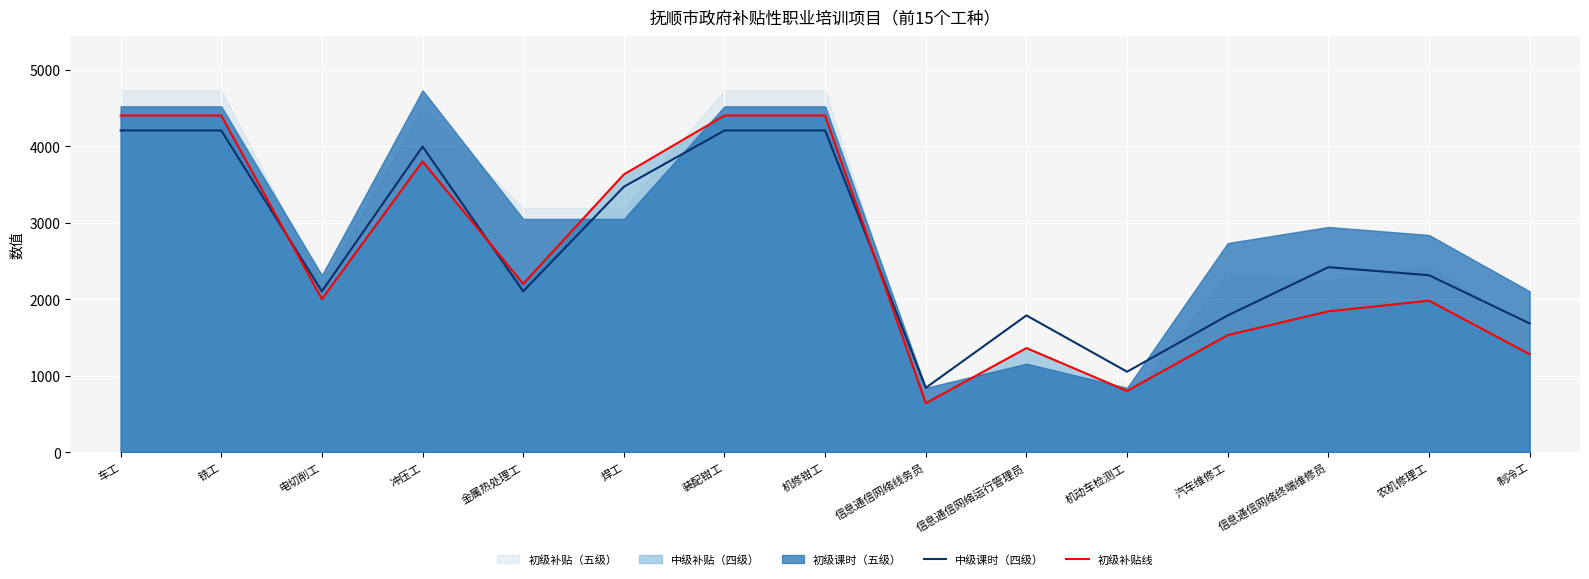

What is the sum of the 初级补贴线 values at 电切削工 and 机修钳工?

6400.0